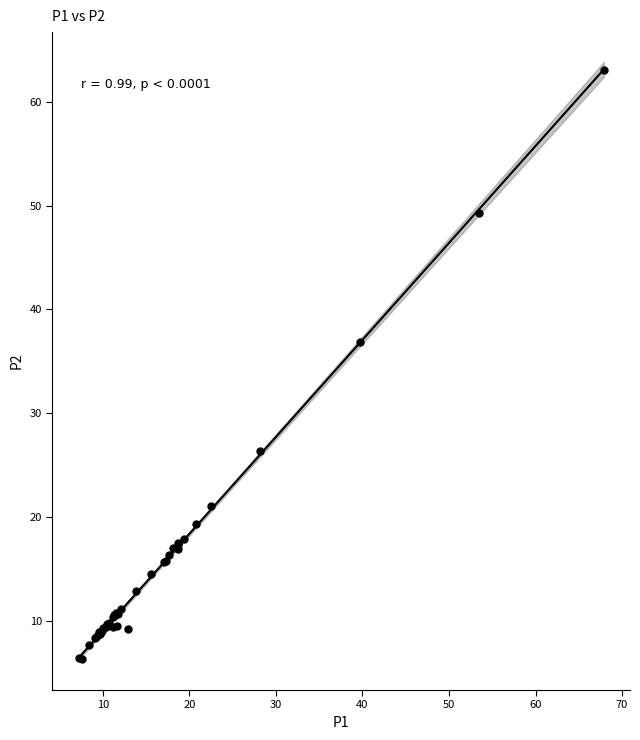

What Y value in the scatter plot is closest to 34?

36.9